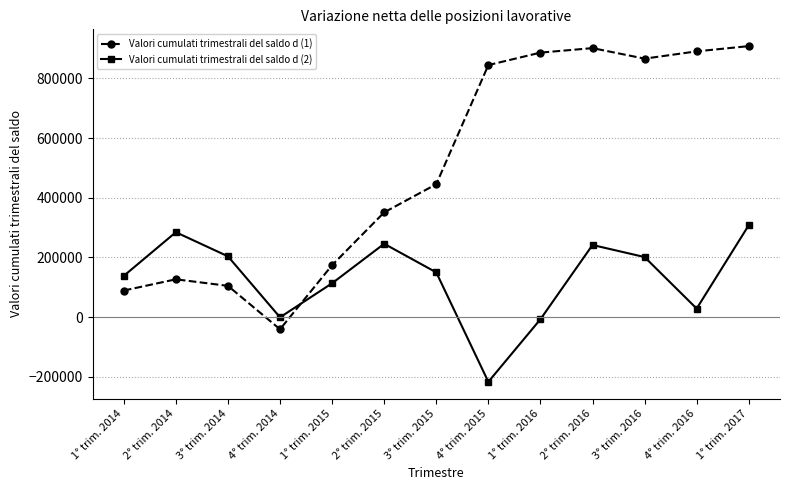

In Valori cumulati trimestrali del saldo d (1), how many points are lower than both neighbors (excluding endpoints)?

2